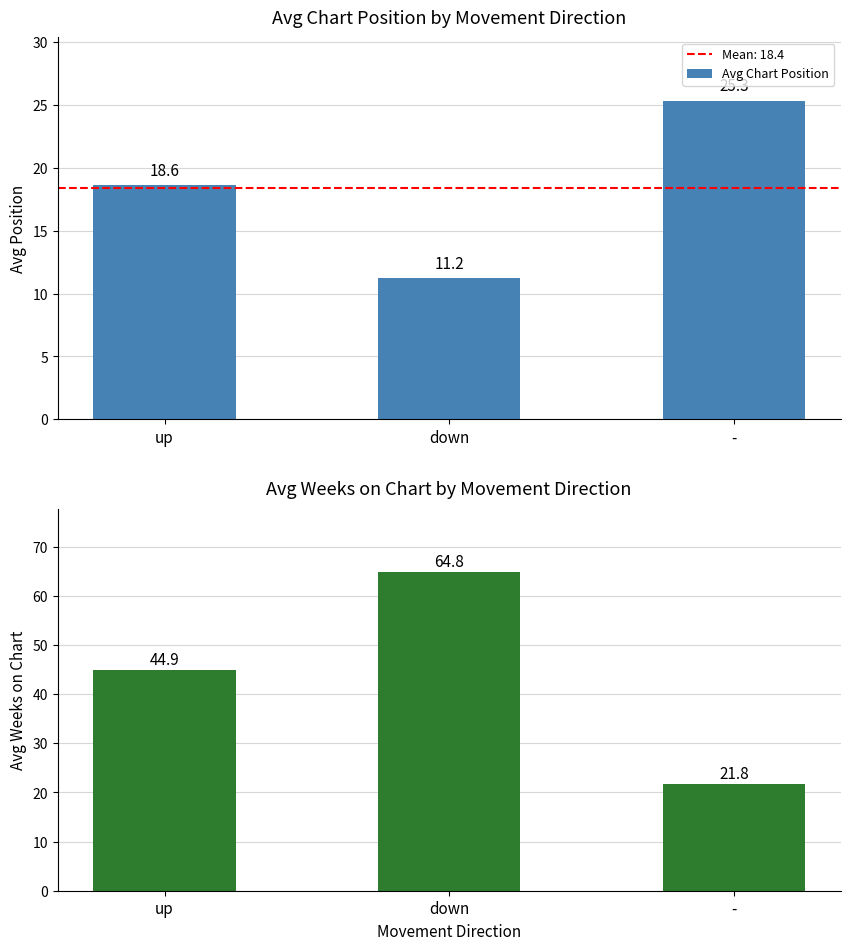

What is the label of the 3rd bar from the right?

up